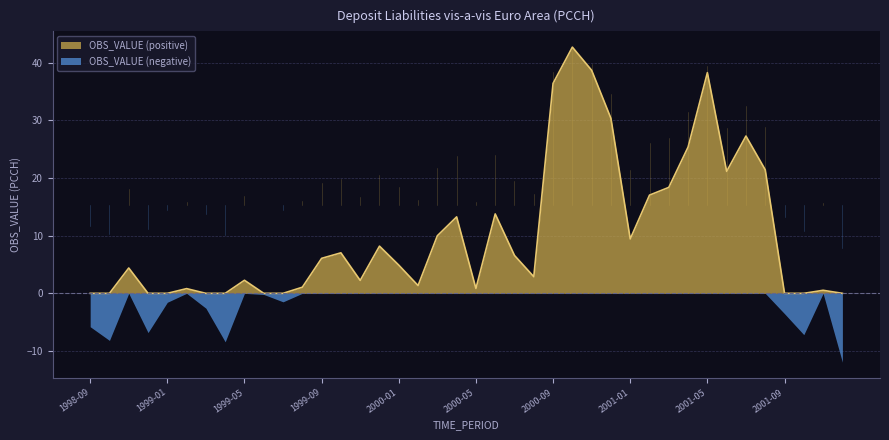

What is the ratio of the value at 2000-11 to the value at 2000-10?

0.9